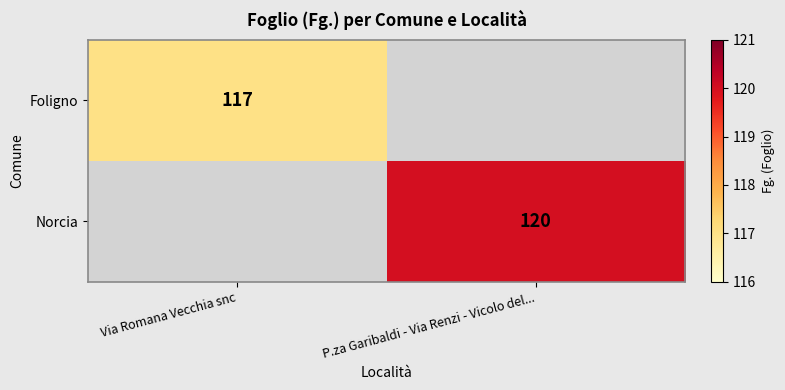

Between Via Romana Vecchia snc and P.za Garibaldi - Via Renzi - Vicolo del..., which is larger?

P.za Garibaldi - Via Renzi - Vicolo del...